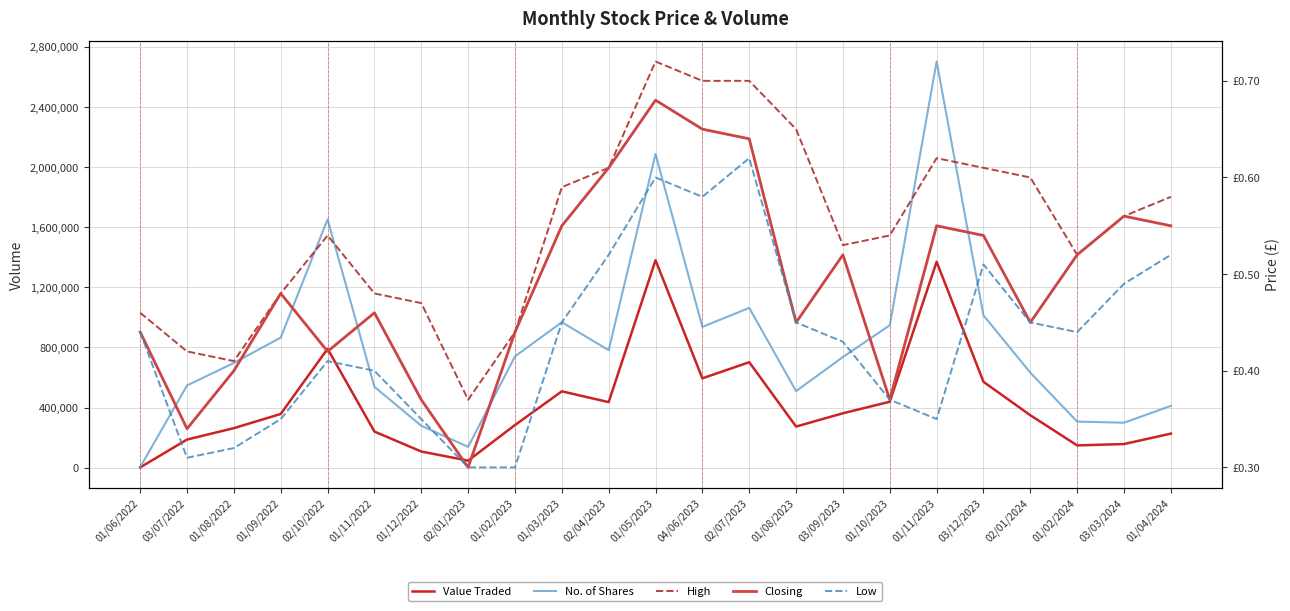

Which series has the largest range (max minus min)?

No. of Shares